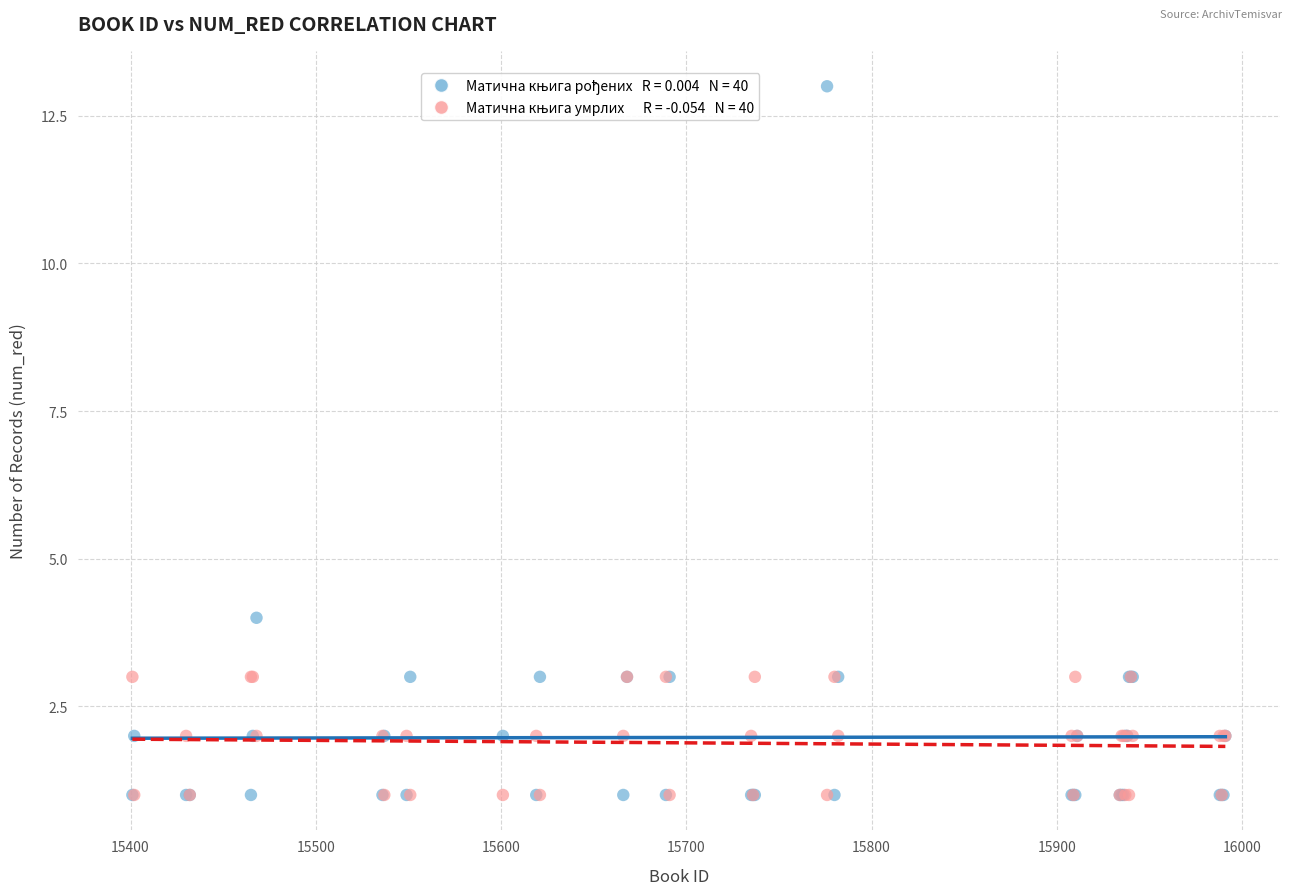

Across all series, what Y value is closest to 7?

4